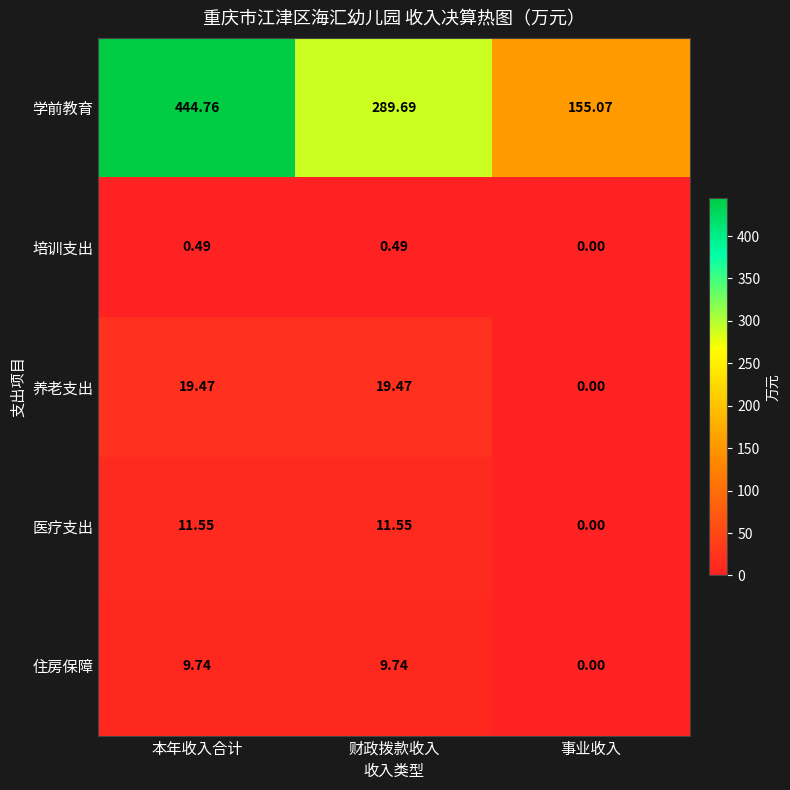

Which category has the lowest value in the 医疗支出 series?

事业收入